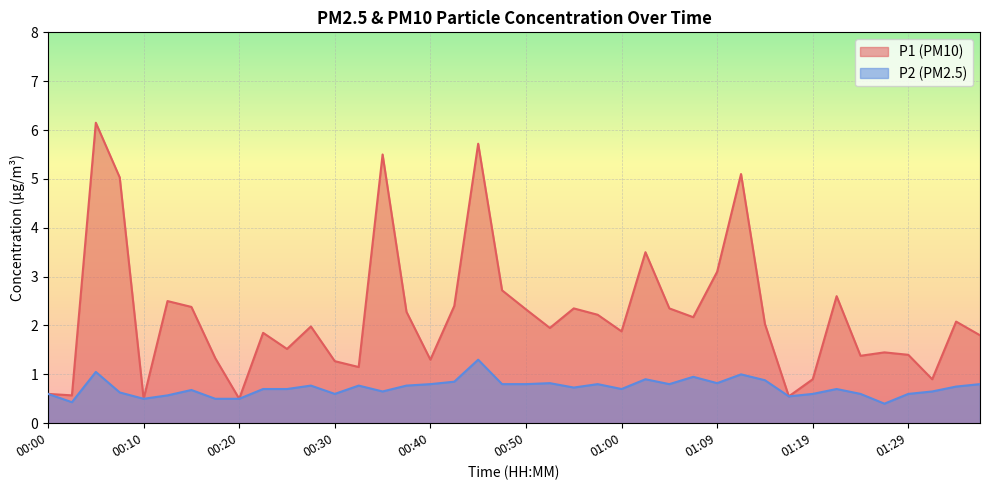

Reading left to right, extract all data points from this chart.

P1: 0.6	0.6	6.2	5.0	0.5	2.5	2.4	1.3	0.5	1.9	1.5	2.0	1.3	1.1	5.5	2.3	1.3	2.4	5.7	2.7	2.3	1.9	2.4	2.2	1.9	3.5	2.4	2.2	3.1	5.1	2.0	0.6	0.9	2.6	1.4	1.4	1.4	0.9	2.1	1.8
P2: 0.6	0.4	1.1	0.6	0.5	0.6	0.7	0.5	0.5	0.7	0.7	0.8	0.6	0.8	0.7	0.8	0.8	0.8	1.3	0.8	0.8	0.8	0.7	0.8	0.7	0.9	0.8	0.9	0.8	1.0	0.9	0.6	0.6	0.7	0.6	0.4	0.6	0.7	0.8	0.8